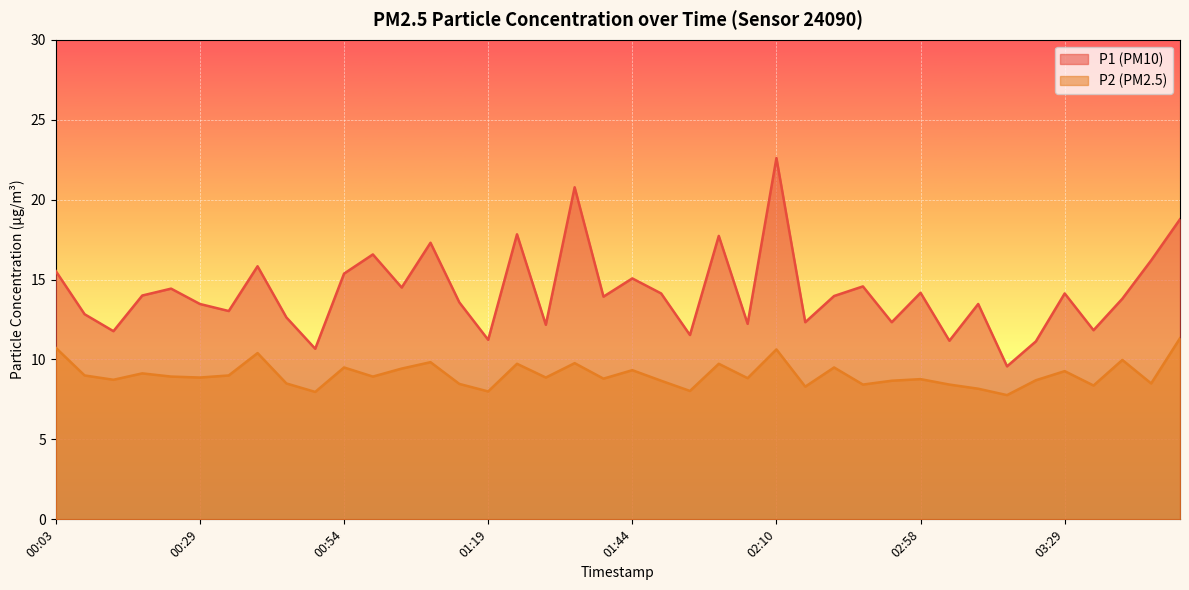

What is the label of the 18th point from the left?

01:29